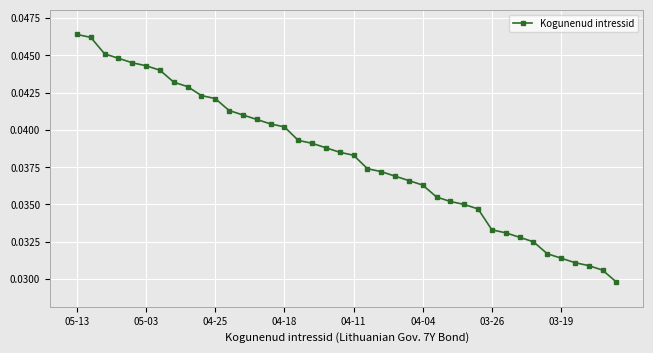

How many values are between 0 and 1?

40